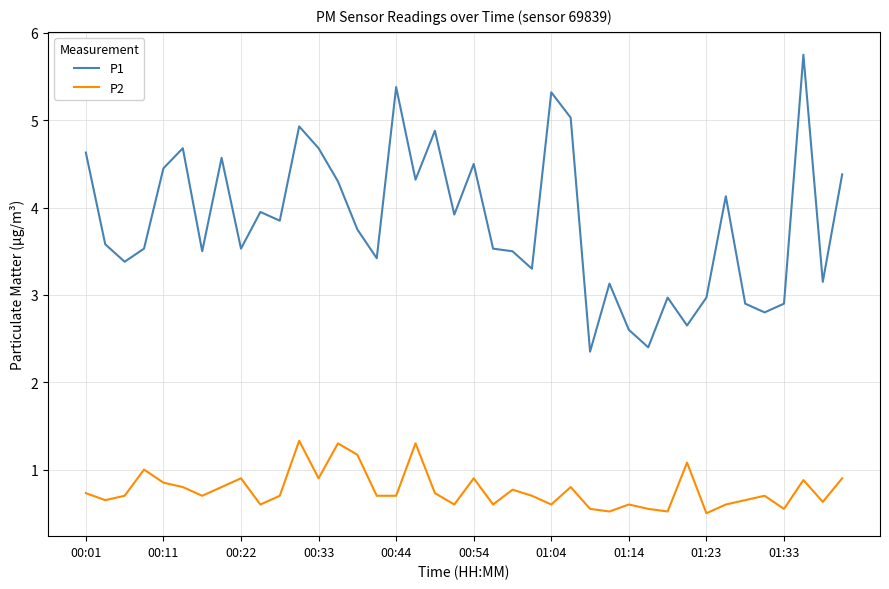

True or false: P1 and P2 cross at least once.

False